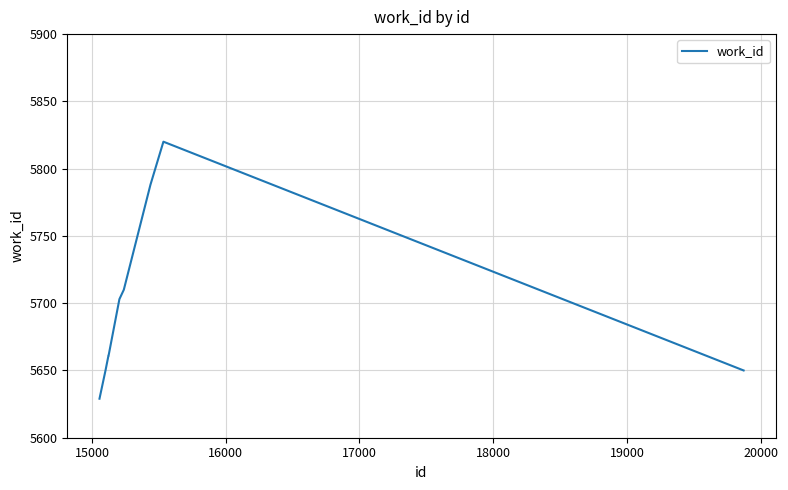

What is the minimum value shown in the chart?

5629